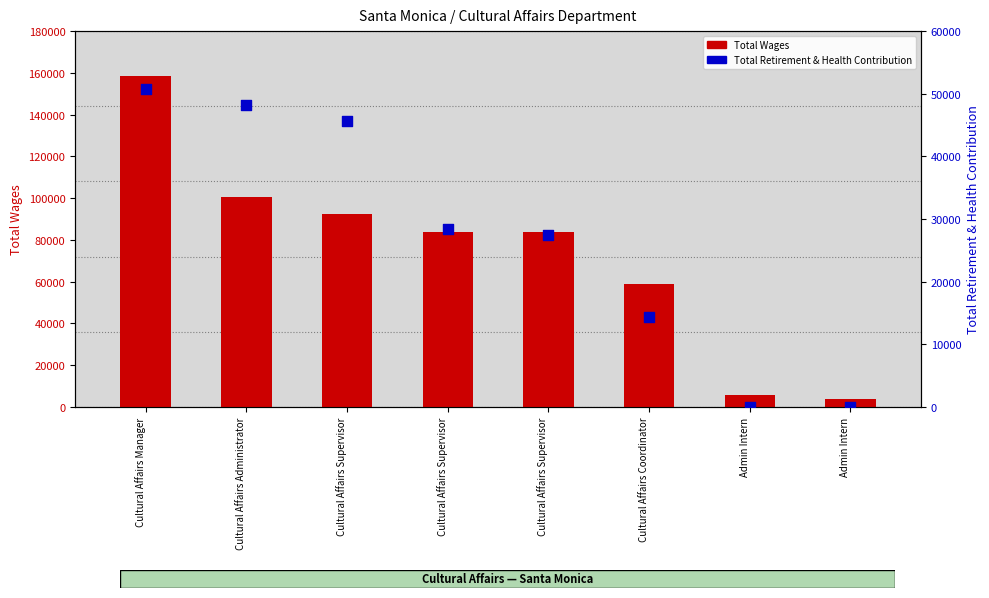

At how many categories does at least one series exceed 147804?

1